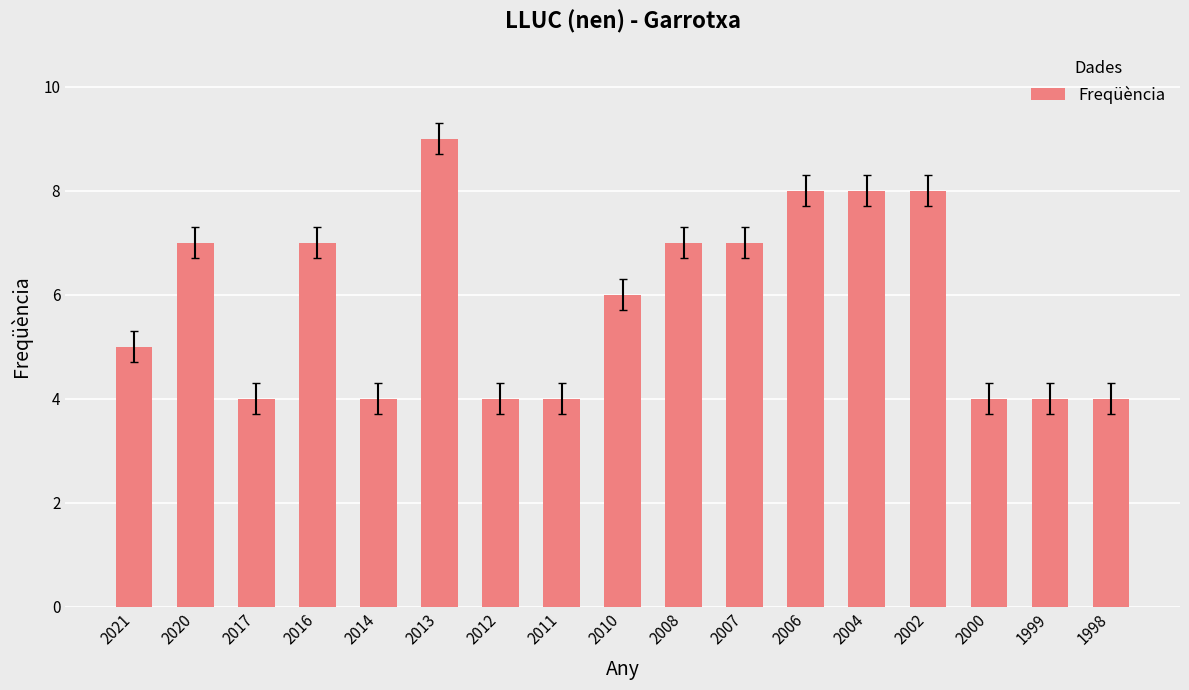

What is the difference between the maximum and minimum values?

5